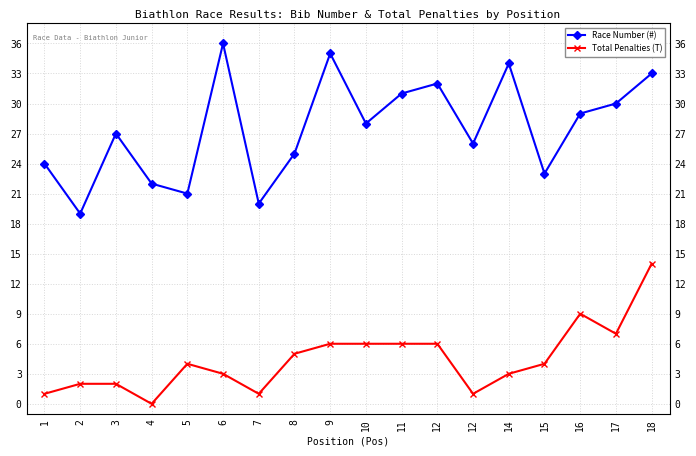

Between 5 and 12, which series saw the biggest shift?

Race Number (#)